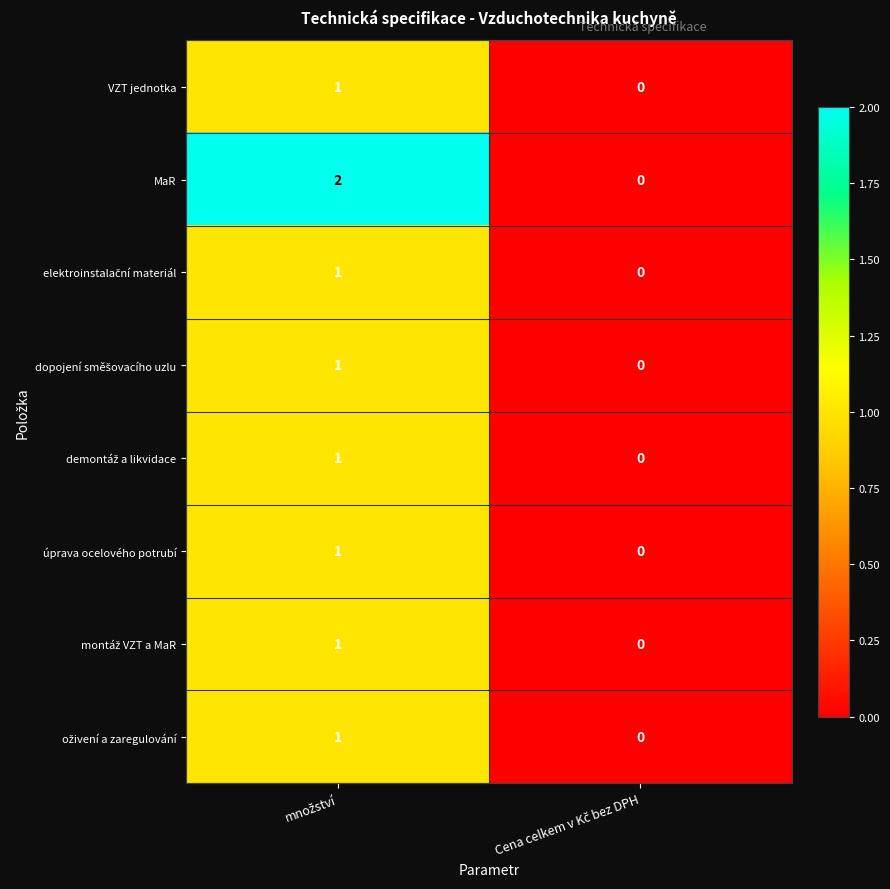

Which series has the largest total across all categories?

MaR